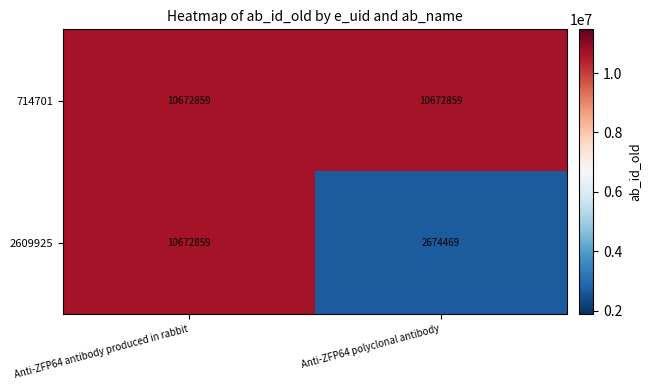

List the labels in order of 2609925 value, largest first.

Anti-ZFP64 antibody produced in rabbit, Anti-ZFP64 polyclonal antibody